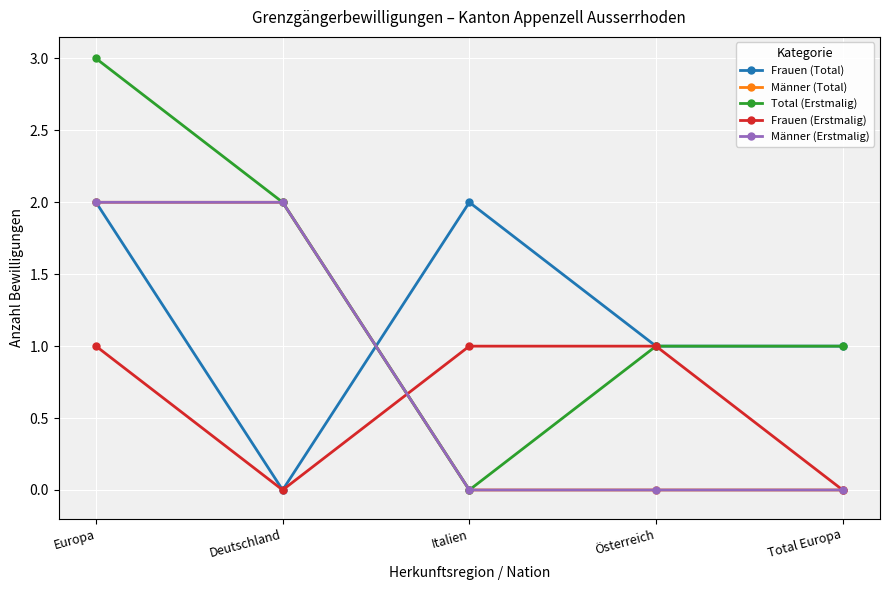

Is this an area chart (filled region under the line)?

No